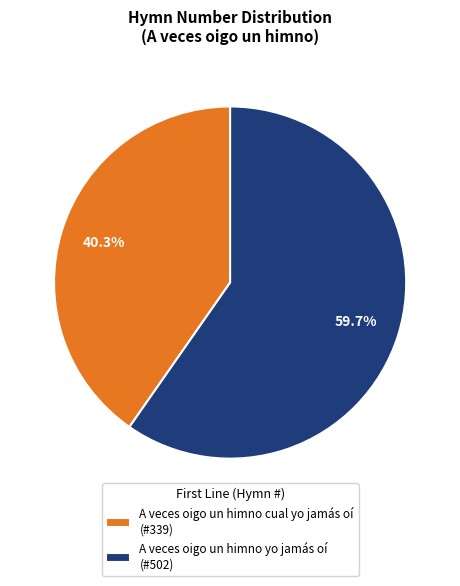

Which has a higher value, A veces oigo un himno yo jamás oí or A veces oigo un himno cual yo jamás oí?

A veces oigo un himno yo jamás oí